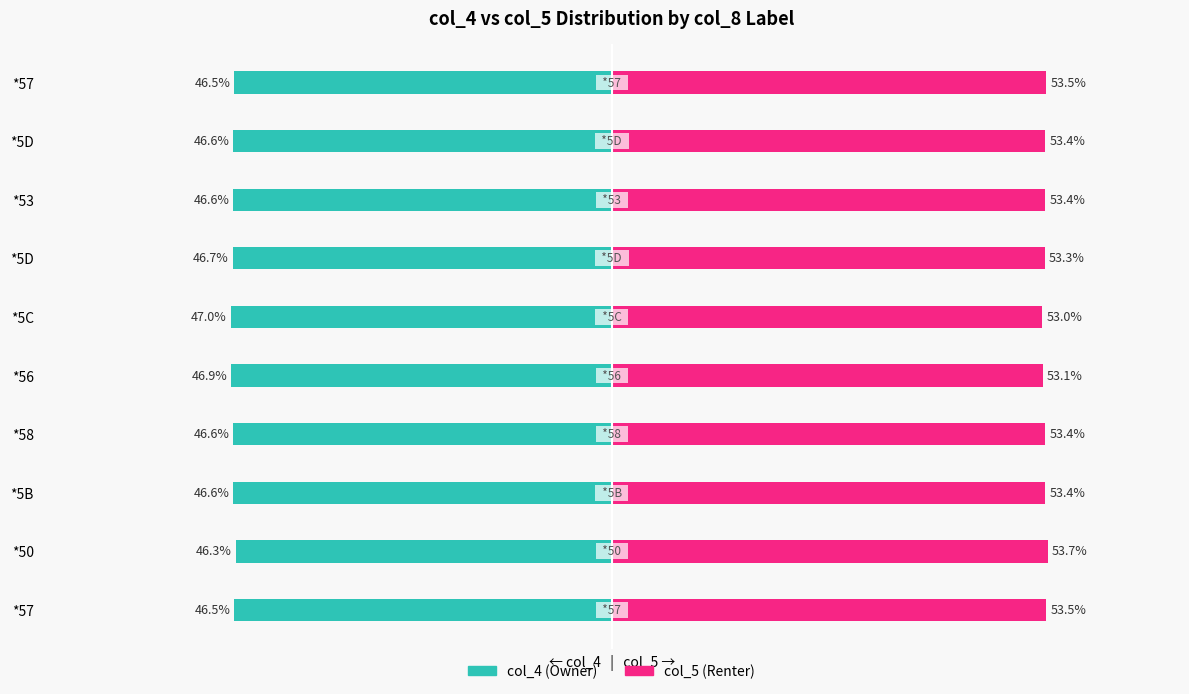

Is the value of col_5 at *57 greater than the value of col_4 at *56?

Yes